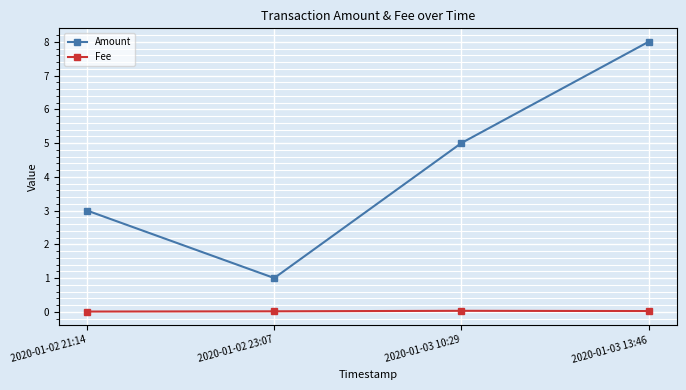

Count the number of data series in this chart.

2